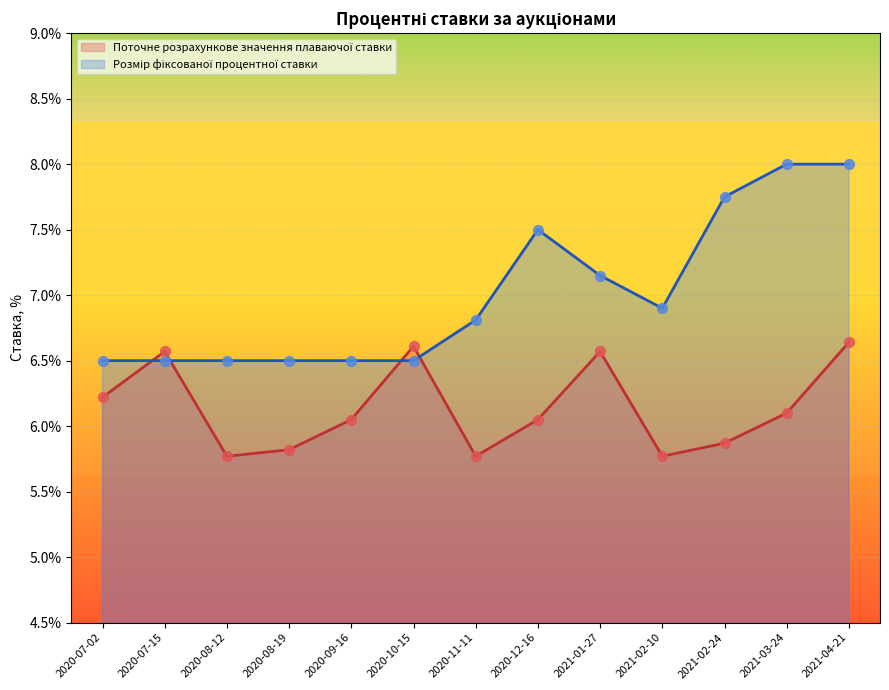

What are all the series names shown in the legend?

Поточне розрахункове значення плаваючої ставки, Розмір фіксованої процентної ставки